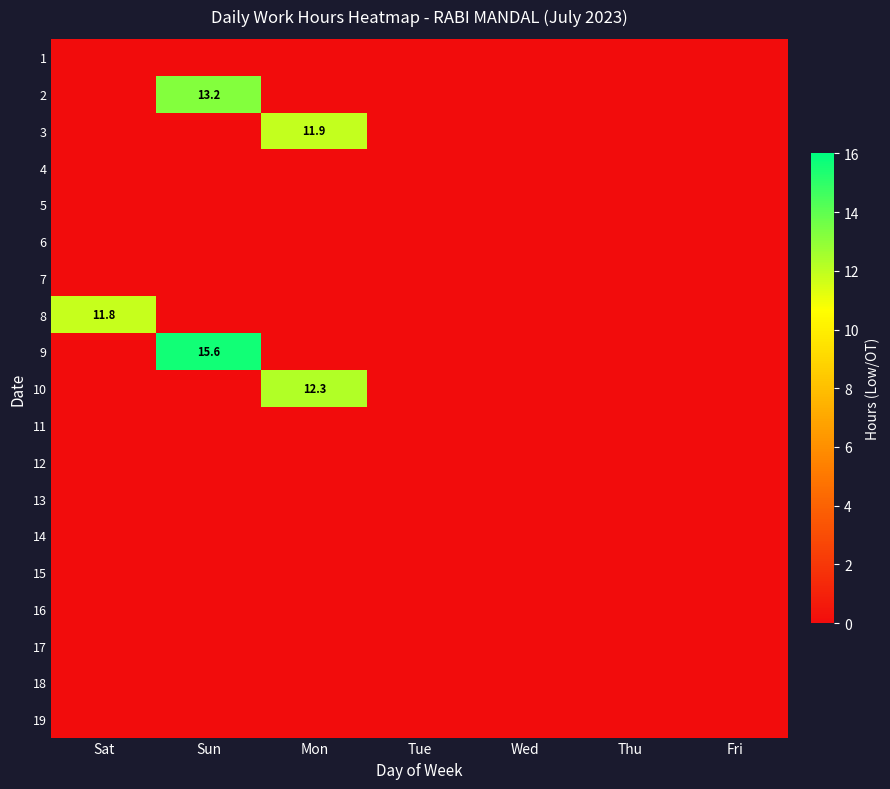

List the series in order of their peak value, highest first.

9, 2, 10, 3, 8, 1, 4, 5, 6, 7, 11, 12, 13, 14, 15, 16, 17, 18, 19